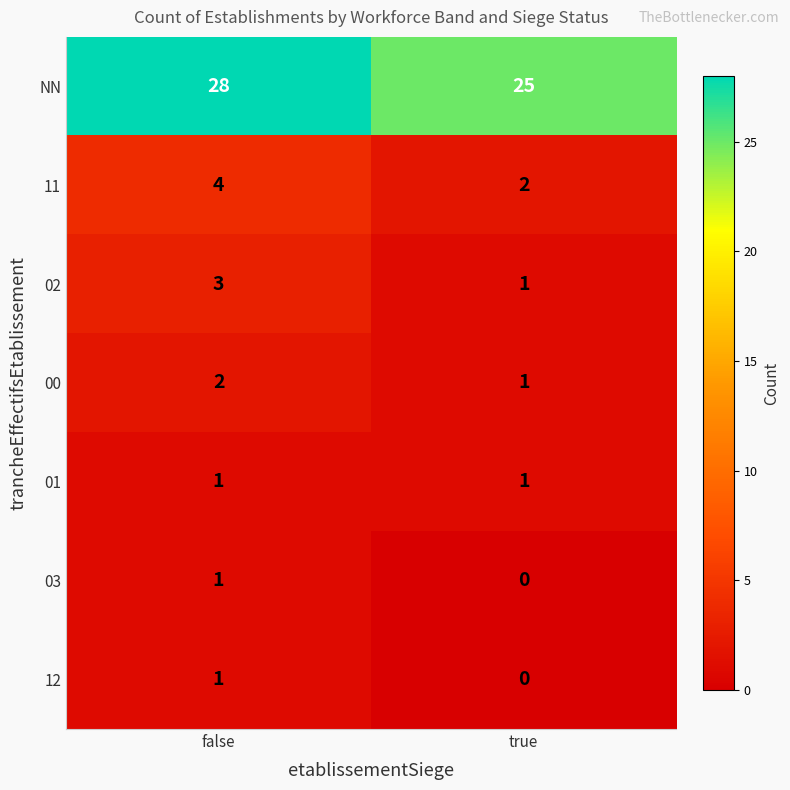

What is the sum of all NN values?

53